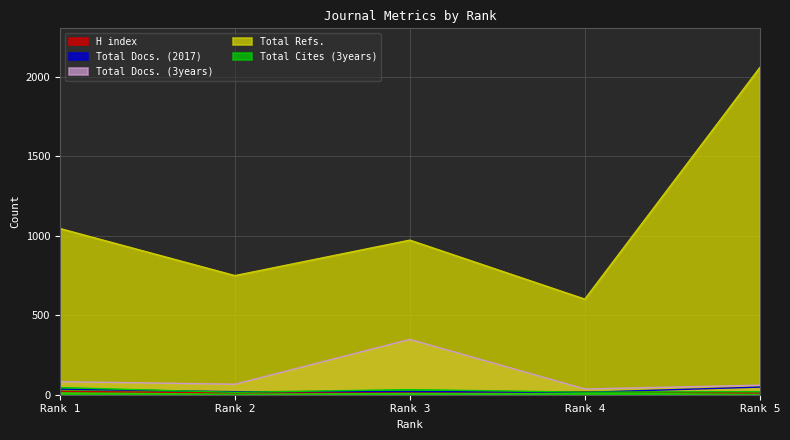

What is the sum of all Total Docs. (3years) values?

592